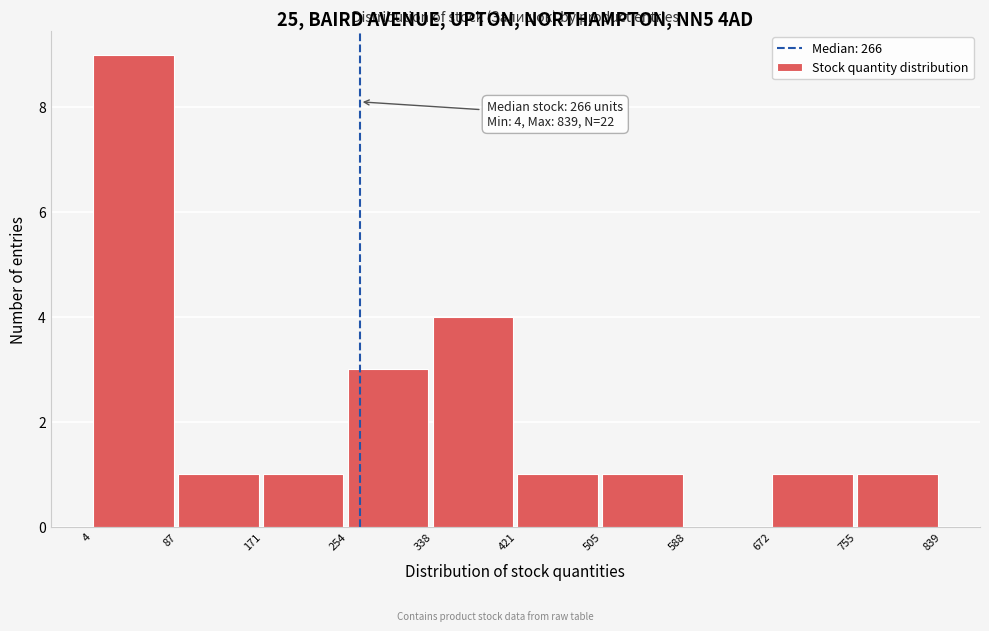

Which range on the x-axis has the tallest bar?

4 to 87